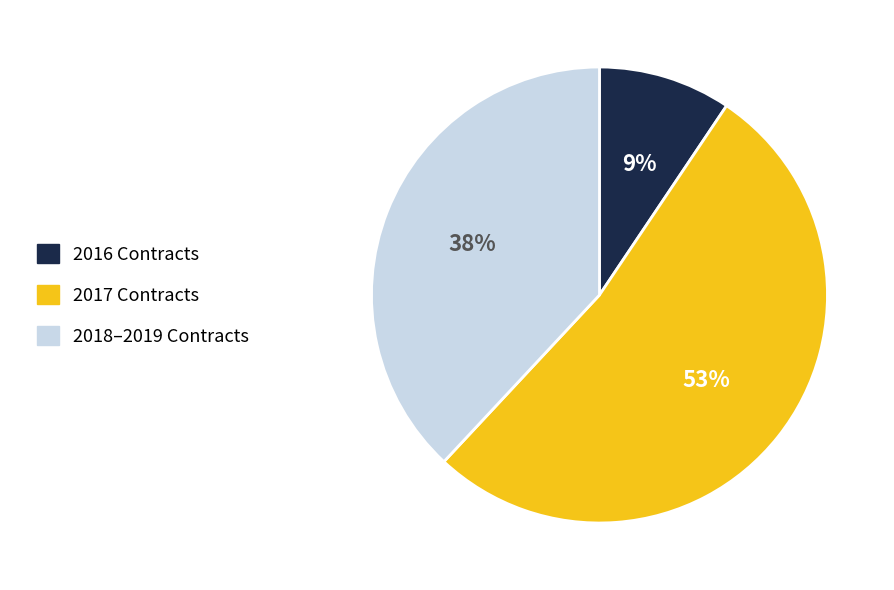

Which category has the smallest portion of the pie?

2016 Contracts